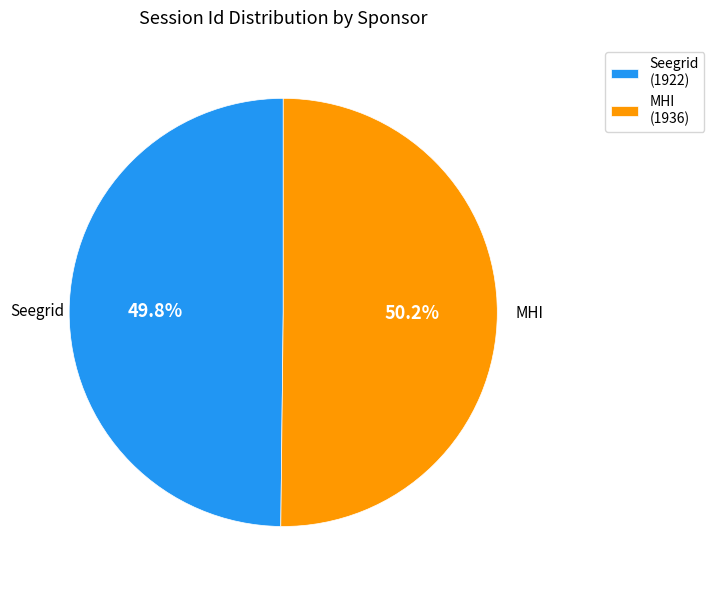

To the nearest percent, what percentage of the pie is Seegrid?

50%